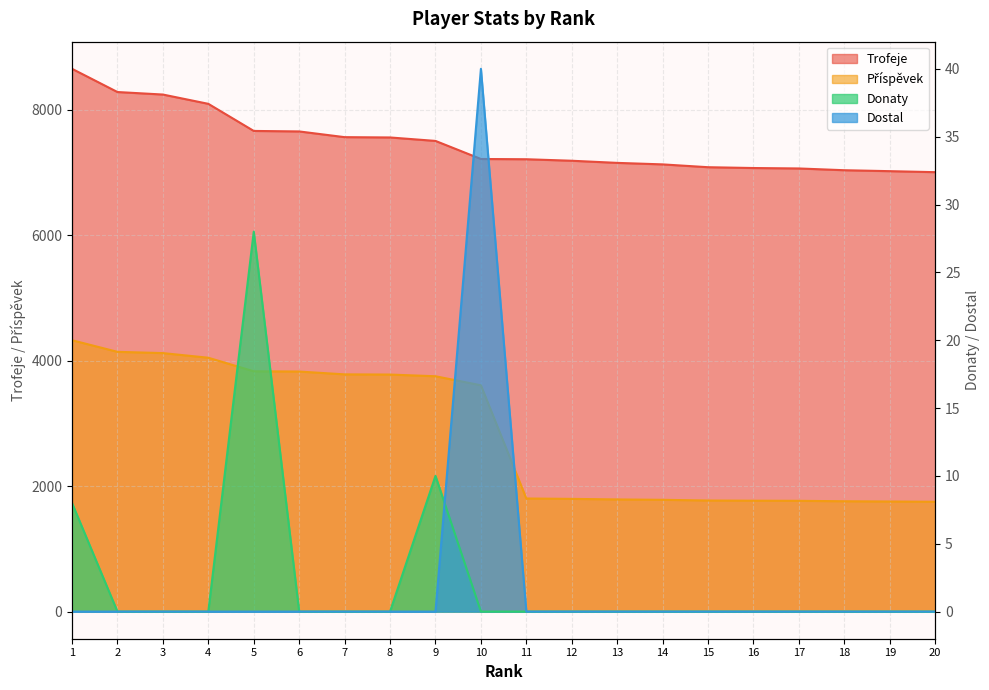

Rank the series by their maximum value, from highest to lowest.

Trofeje, Příspěvek, Dostal, Donaty